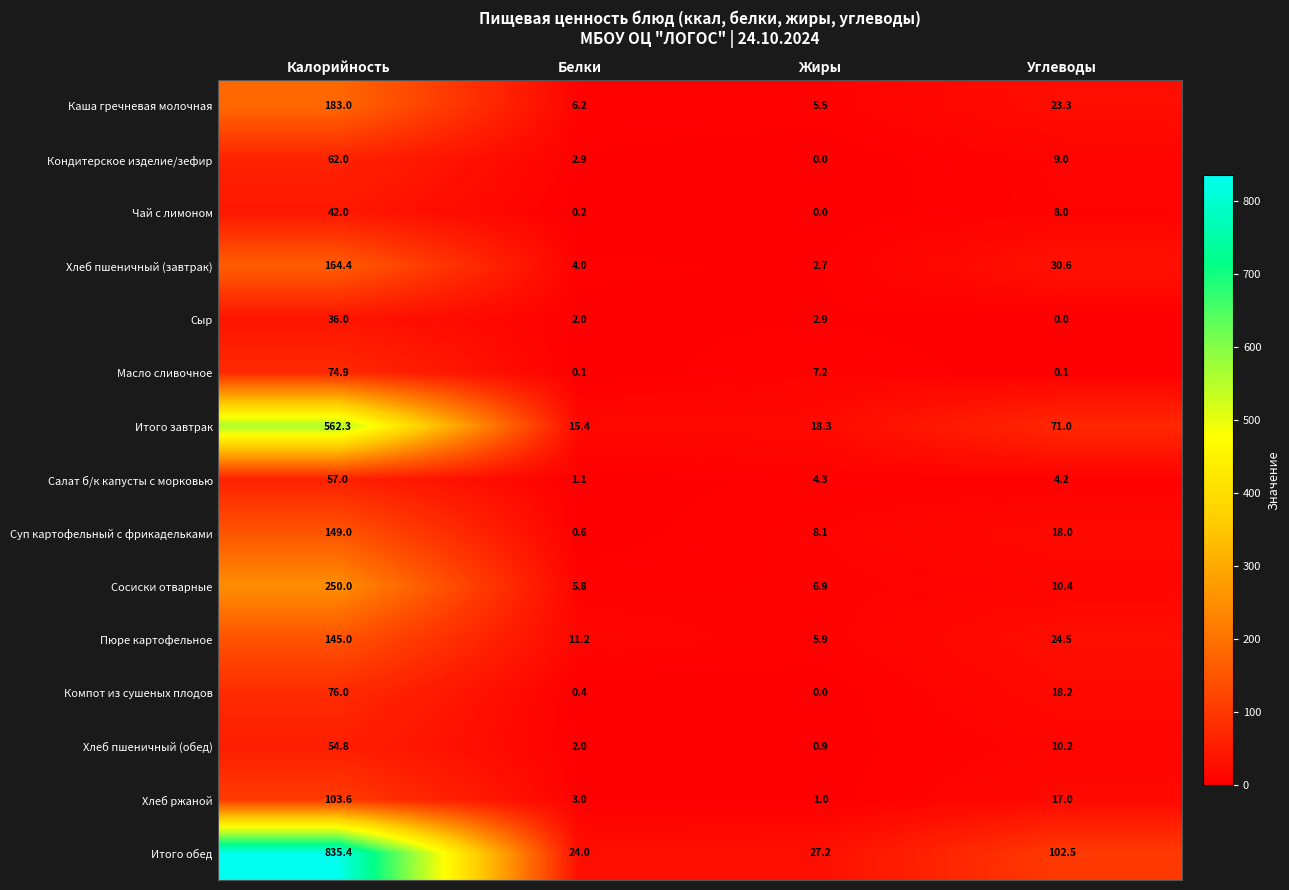

Which series has the largest range (max minus min)?

Итого обед